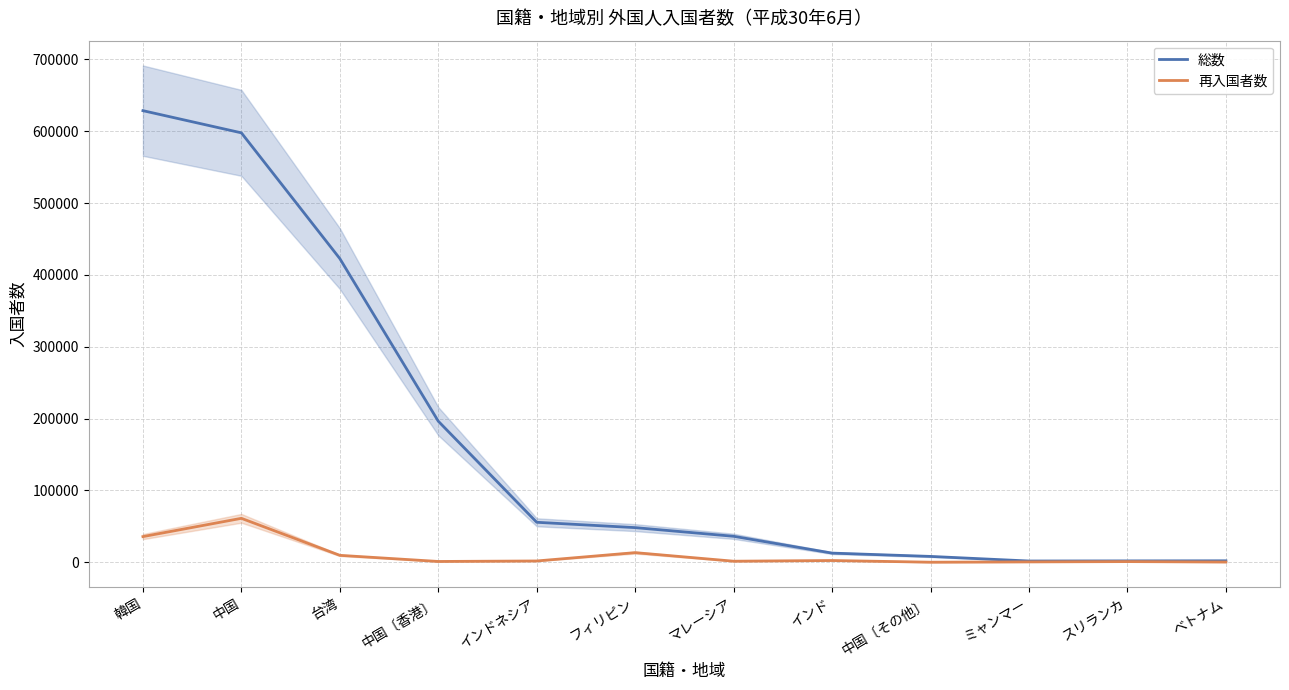

True or false: 総数 and 再入国者数 cross at least once.

False